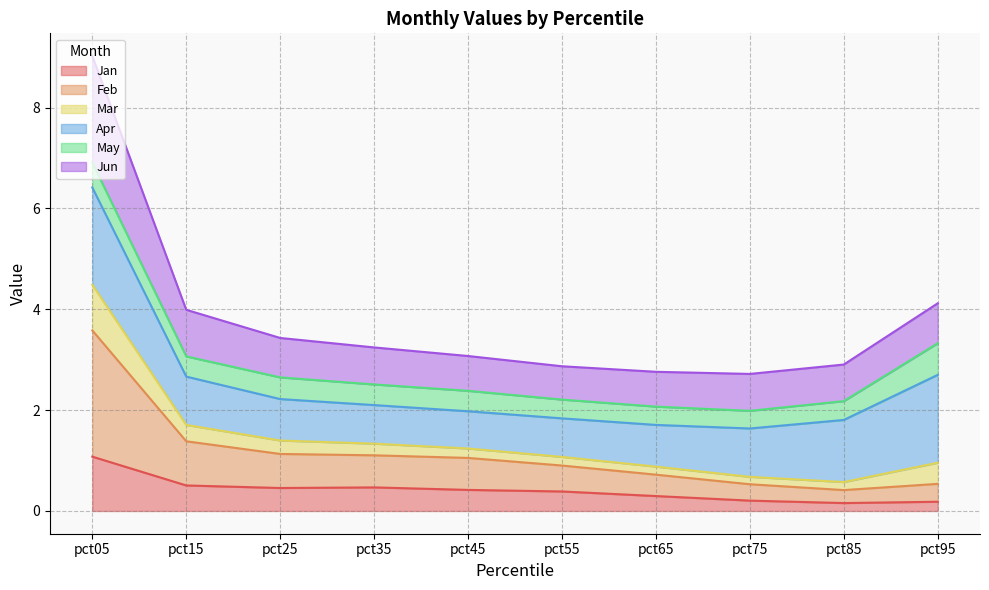

Which category has the highest value in the Jan series?

pct05